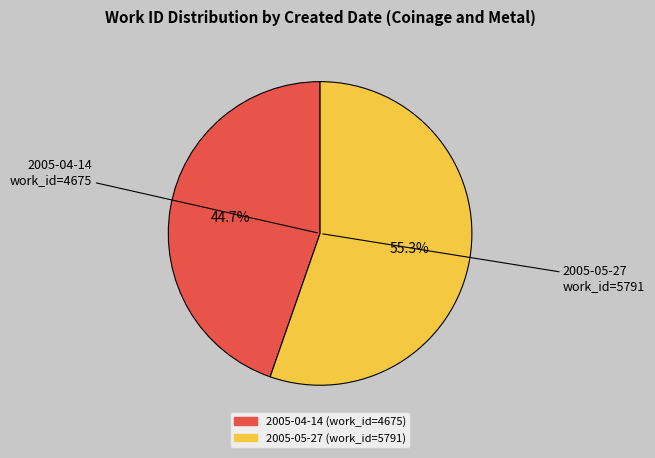

To the nearest percent, what is the difference between the largest and smallest slice percentages?

11%